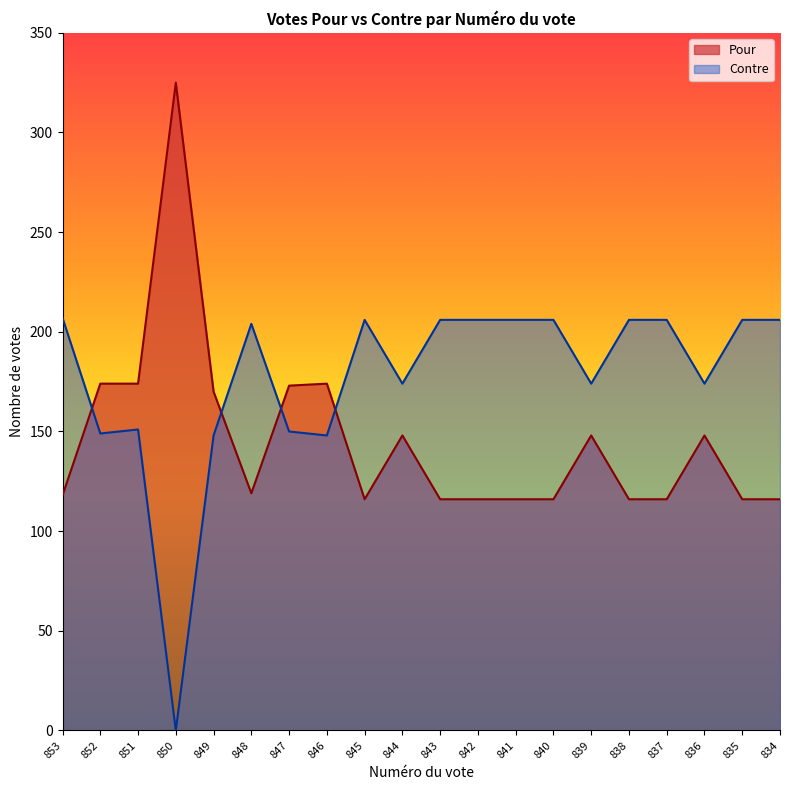

Which series has the widest spread of values?

Pour